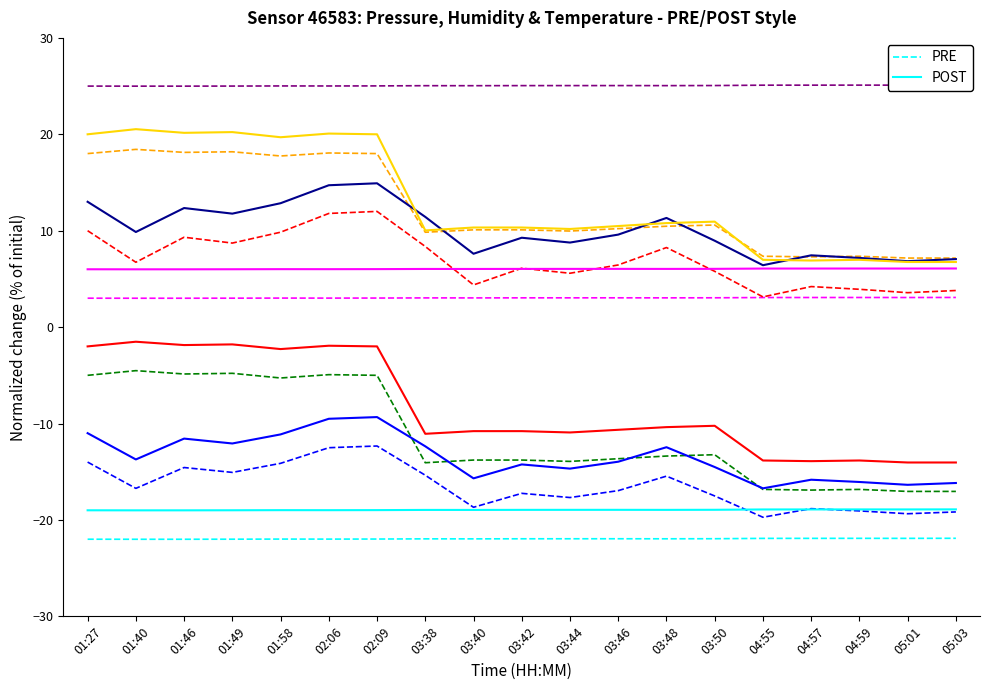

Between 03:42 and 01:27, which is larger?

03:42